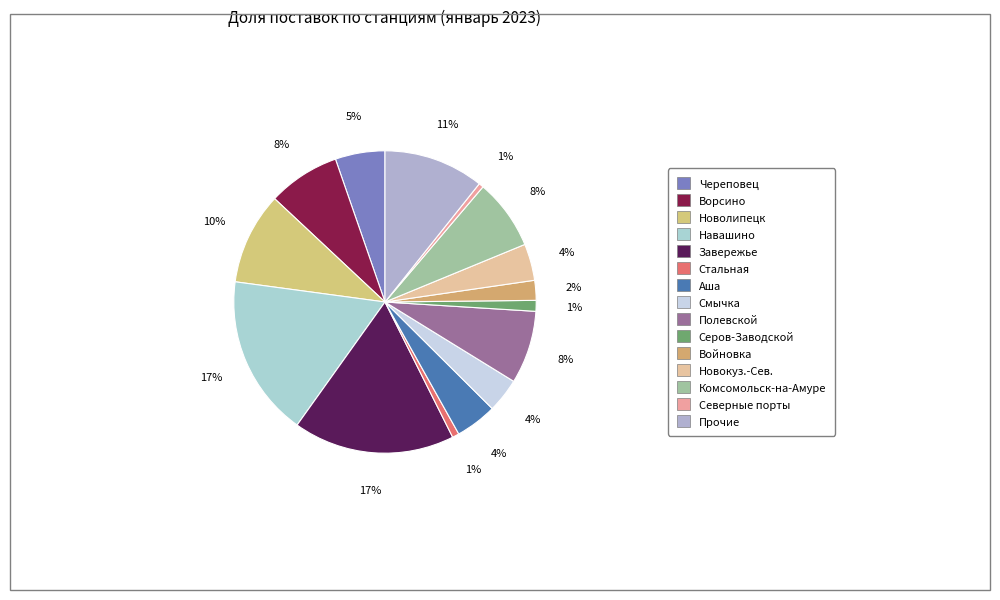

Is there a majority slice in this chart?

No